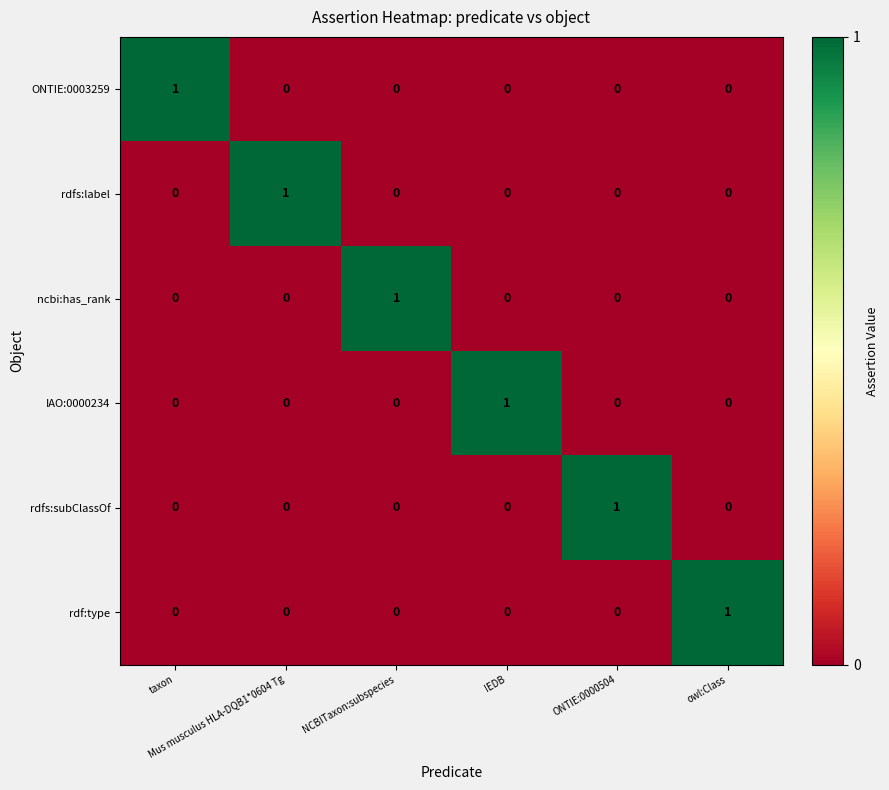

How many values in ncbi:has_rank are above zero?

1